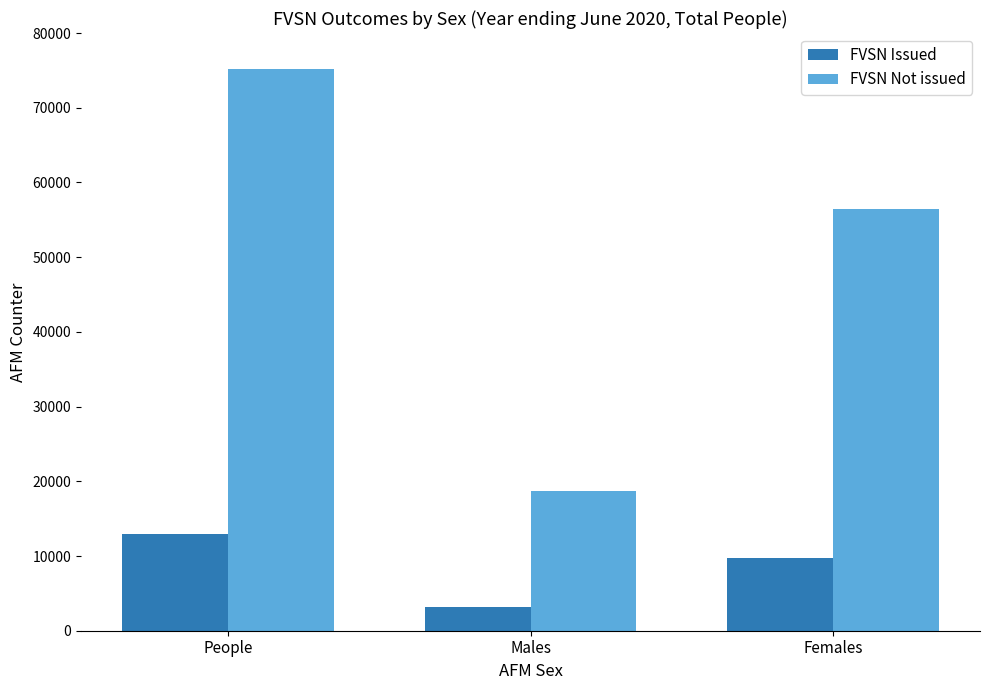

Where does the FVSN Issued series first go above 9748?

People